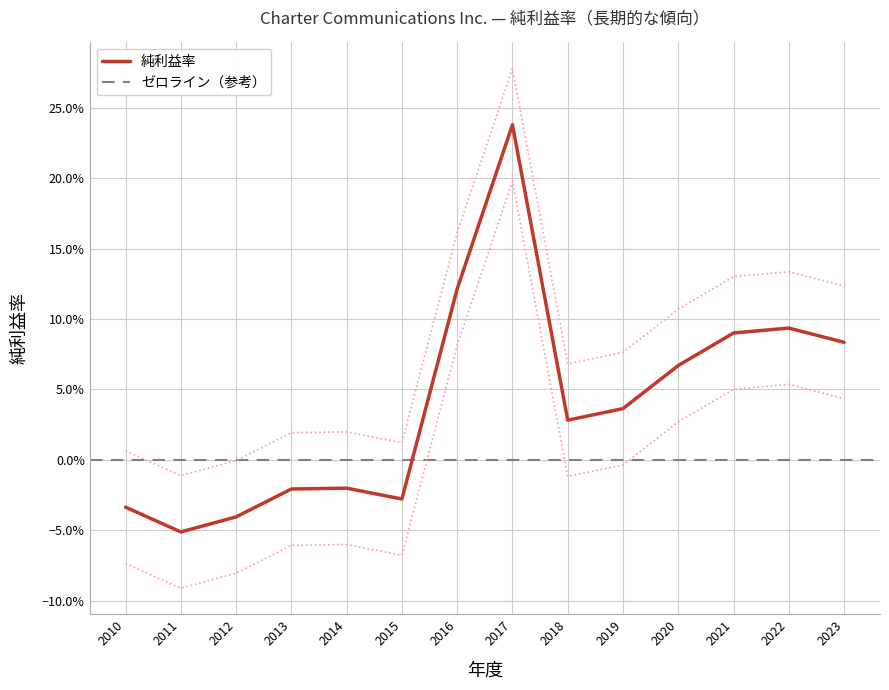

How many values are below zero?

6